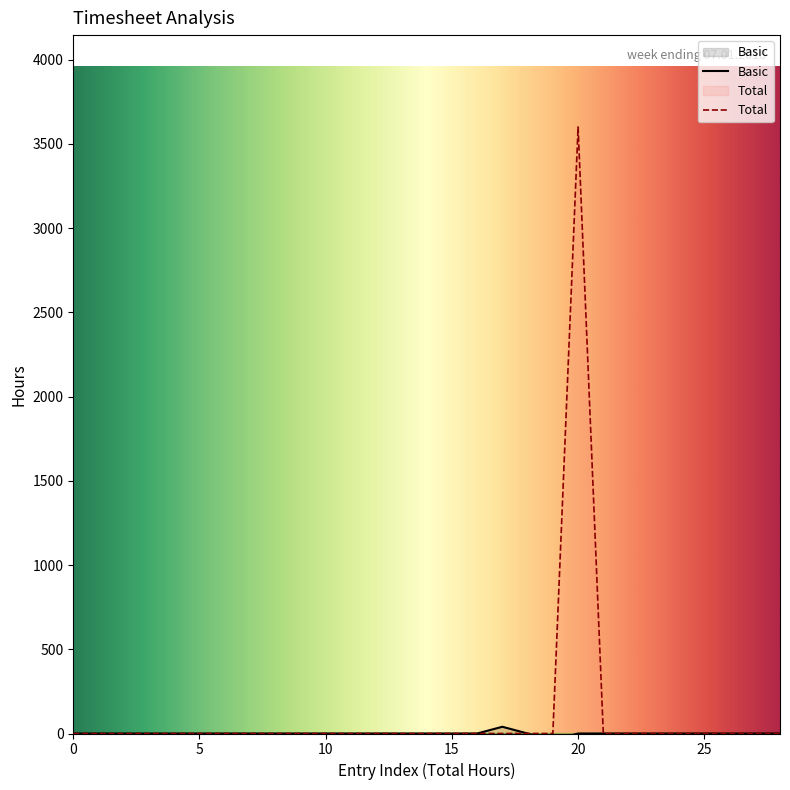

Reading left to right, list all the values displayed in this chart.

0	0	0	0	0	0	0	0	0	0	0	0	0	0	0	0	0	0	0	0	3600	0	0	0	0	0	0	0	0